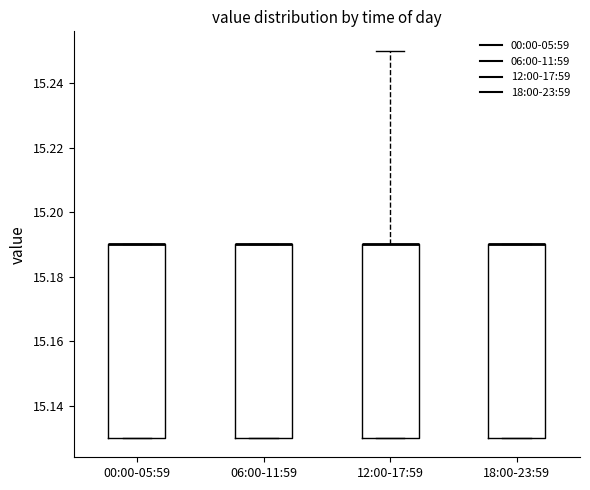

Reading left to right, read every box against the y-axis: the position of its median line, the range the box covers, and the ends of its whiskers. The values are not printed on the chart, so give them approximately, as read against the axis.

00:00-05:59: median 15.19 (drawn on the box's upper edge), box 15.13 to 15.19, whiskers 15.13 to 15.19
06:00-11:59: median 15.19 (drawn on the box's upper edge), box 15.13 to 15.19, whiskers 15.13 to 15.19
12:00-17:59: median 15.19 (drawn on the box's upper edge), box 15.13 to 15.19, whiskers 15.13 to 15.25
18:00-23:59: median 15.19 (drawn on the box's upper edge), box 15.13 to 15.19, whiskers 15.13 to 15.19